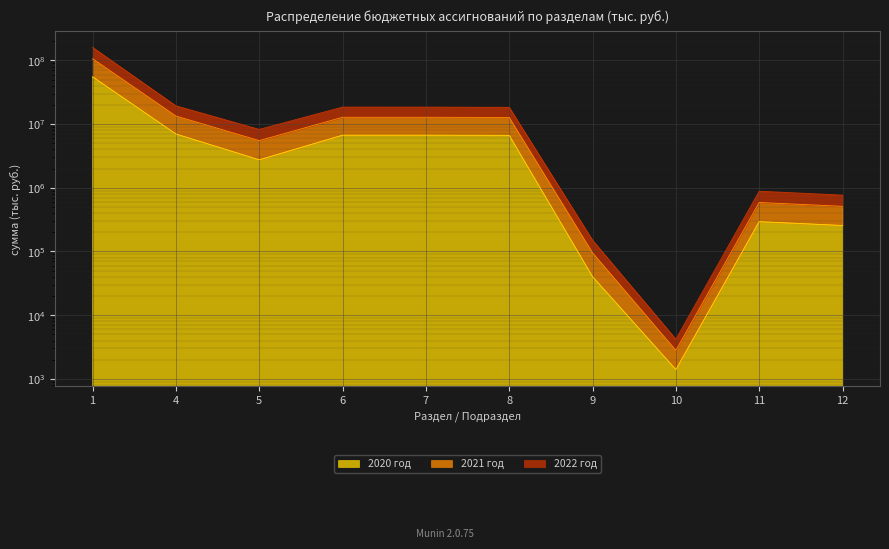

How many lines are shown in the chart?

3